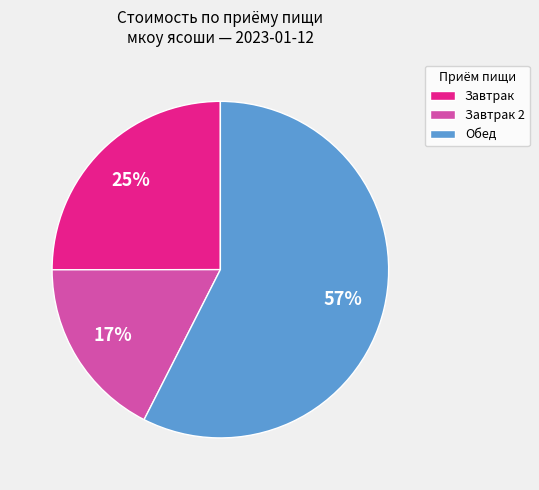

To the nearest percent, what portion does Завтрак 2 represent?

17%